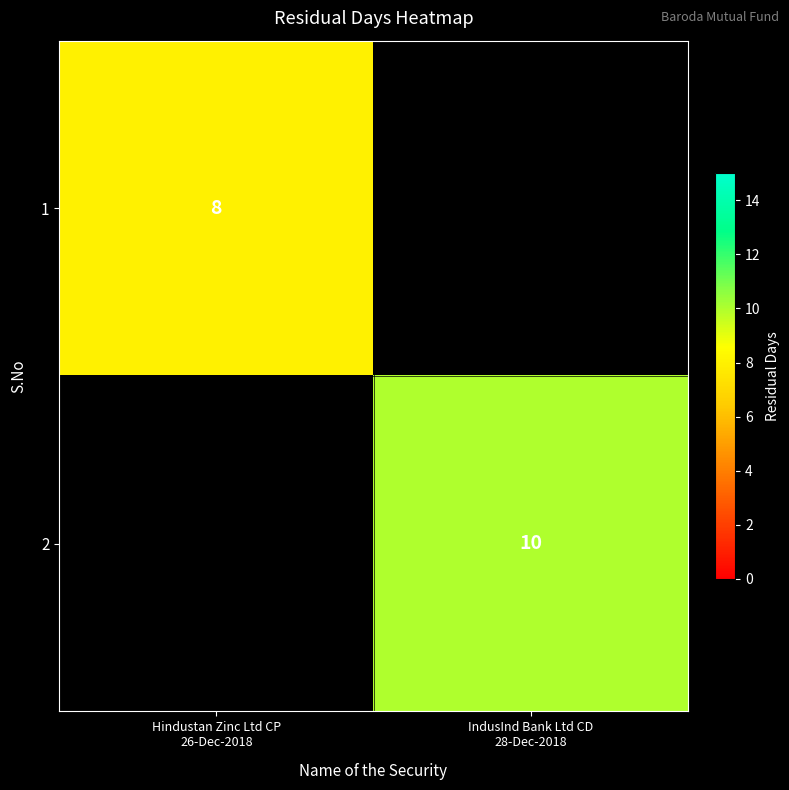

Between Hindustan Zinc Ltd CP 26-Dec-2018 and IndusInd Bank Ltd CD 28-Dec-2018, which series saw the biggest shift?

2